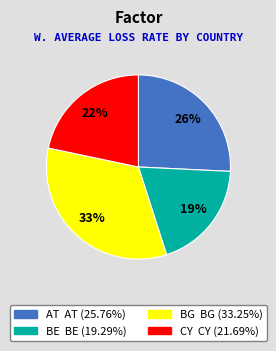

To the nearest percent, what is the average slice percentage?

25%